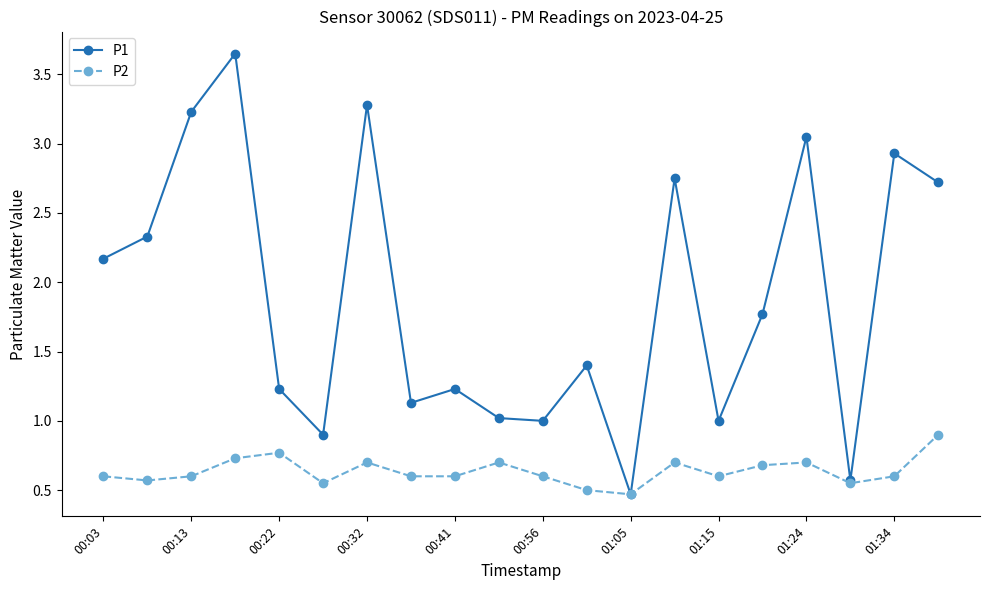

Rank the series by their average value, from lowest to highest.

P2, P1